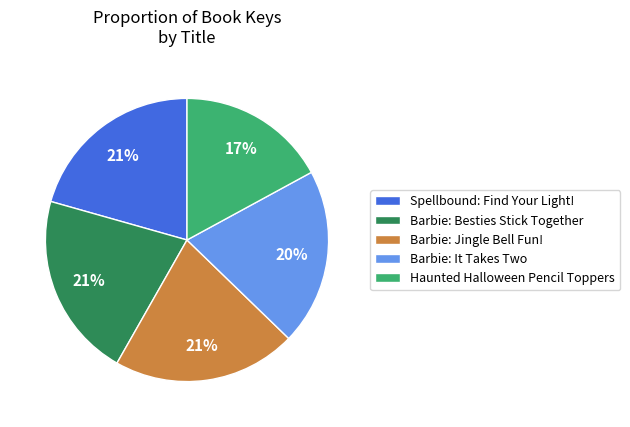

Is the sum of Spellbound: Find Your Light! and Barbie: It Takes Two greater than half?

No